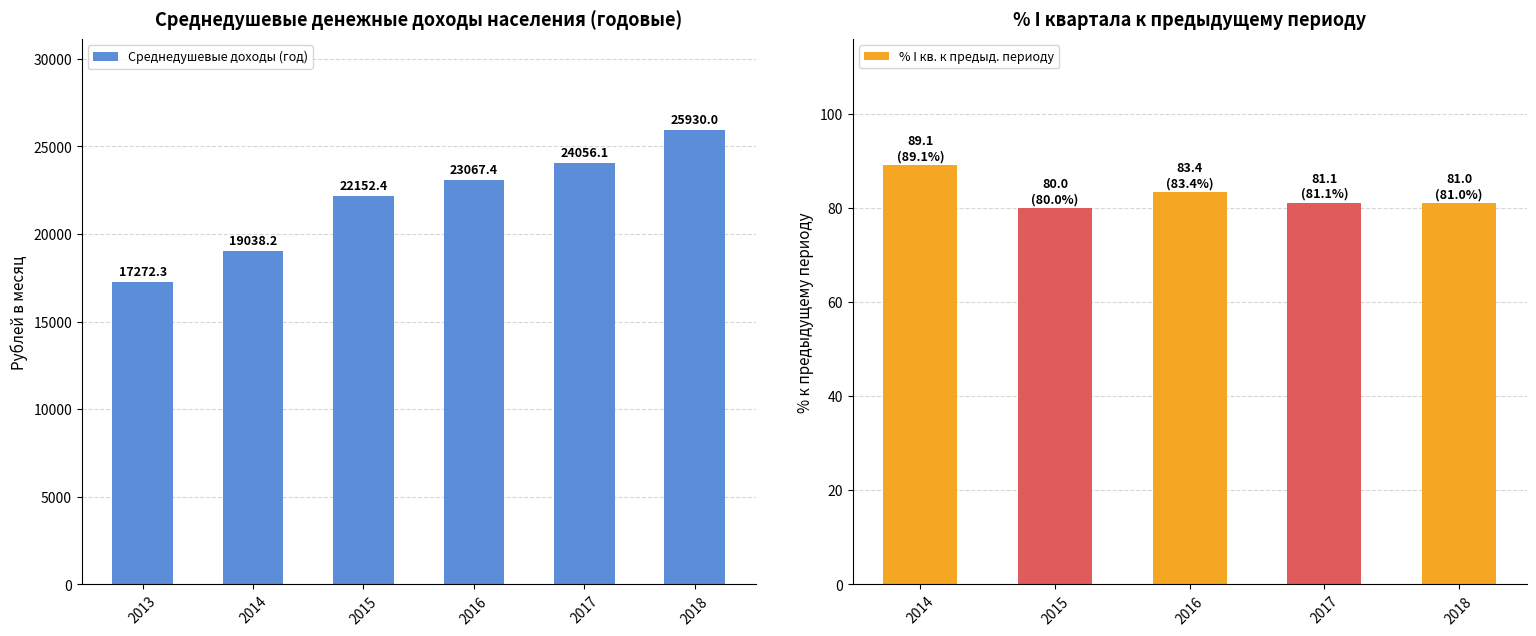

True or false: the data shows 12202.0 at 2016.

False